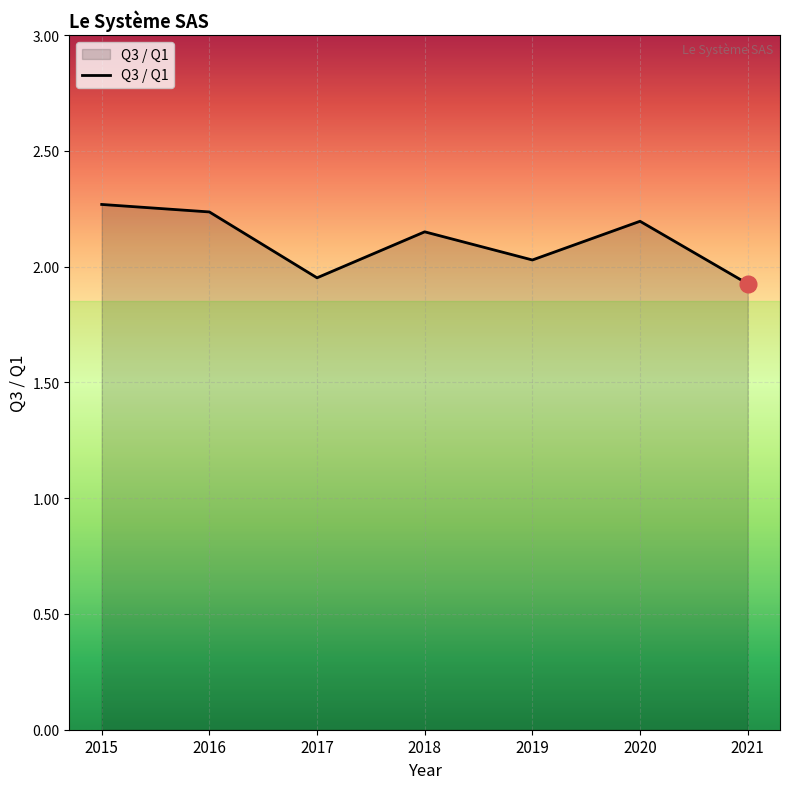

What is the minimum value shown in the chart?

1.9